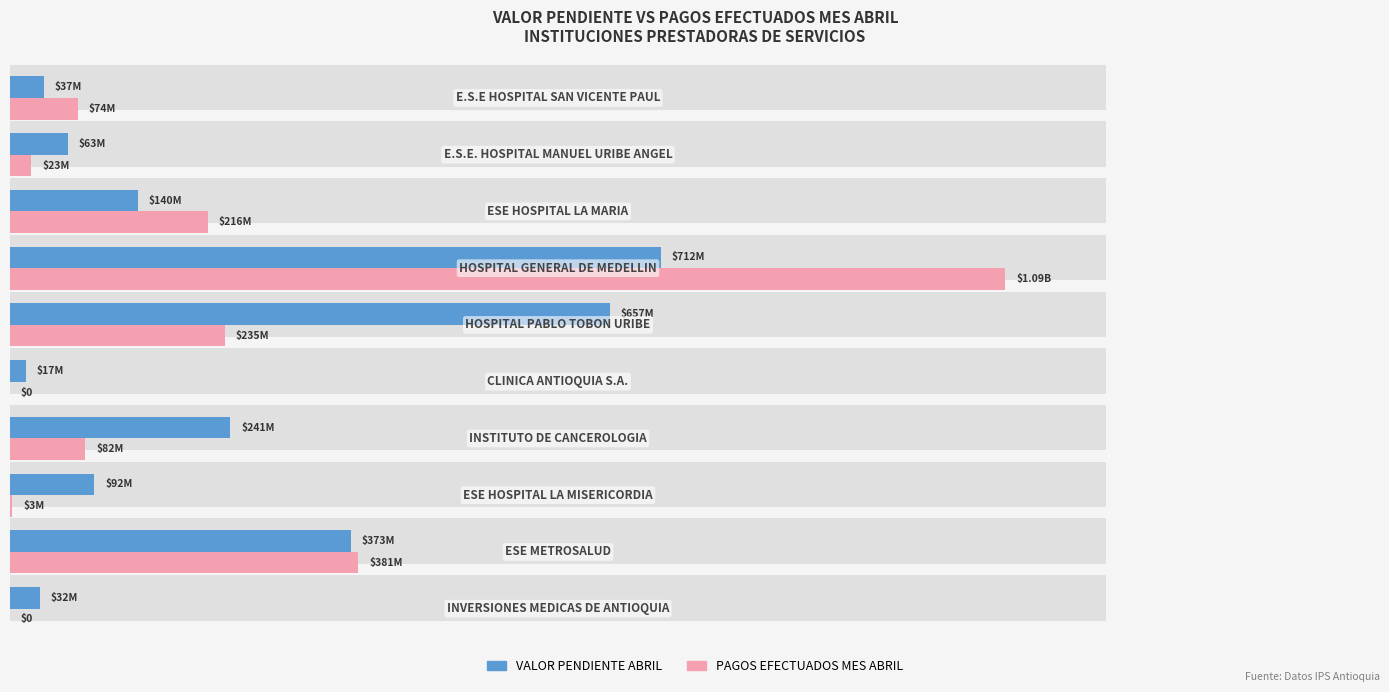

What is the average value of the PAGOS EFECTUADOS MES ABRIL series?

210471268